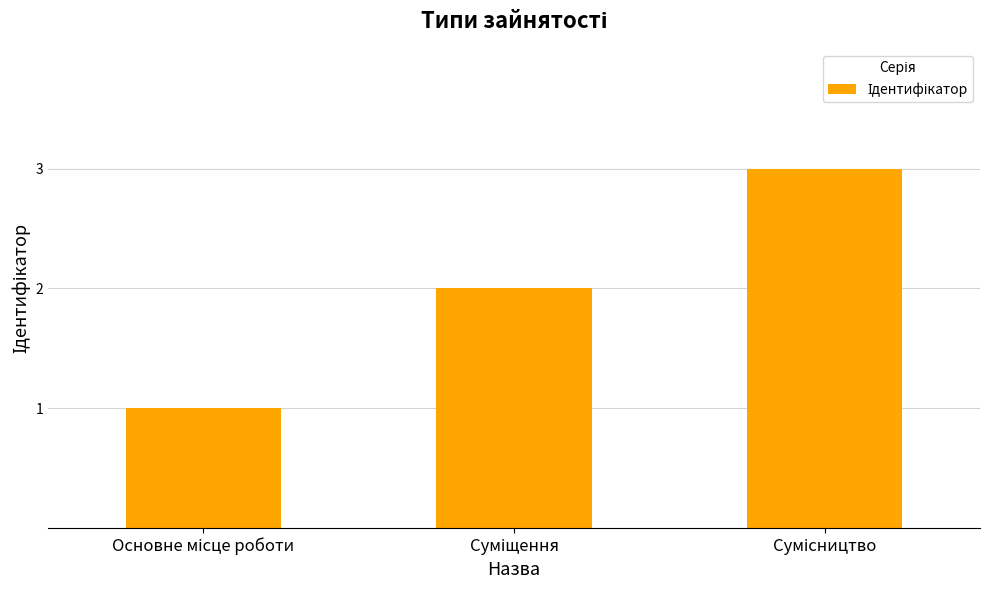

What is the greatest value displayed?

3